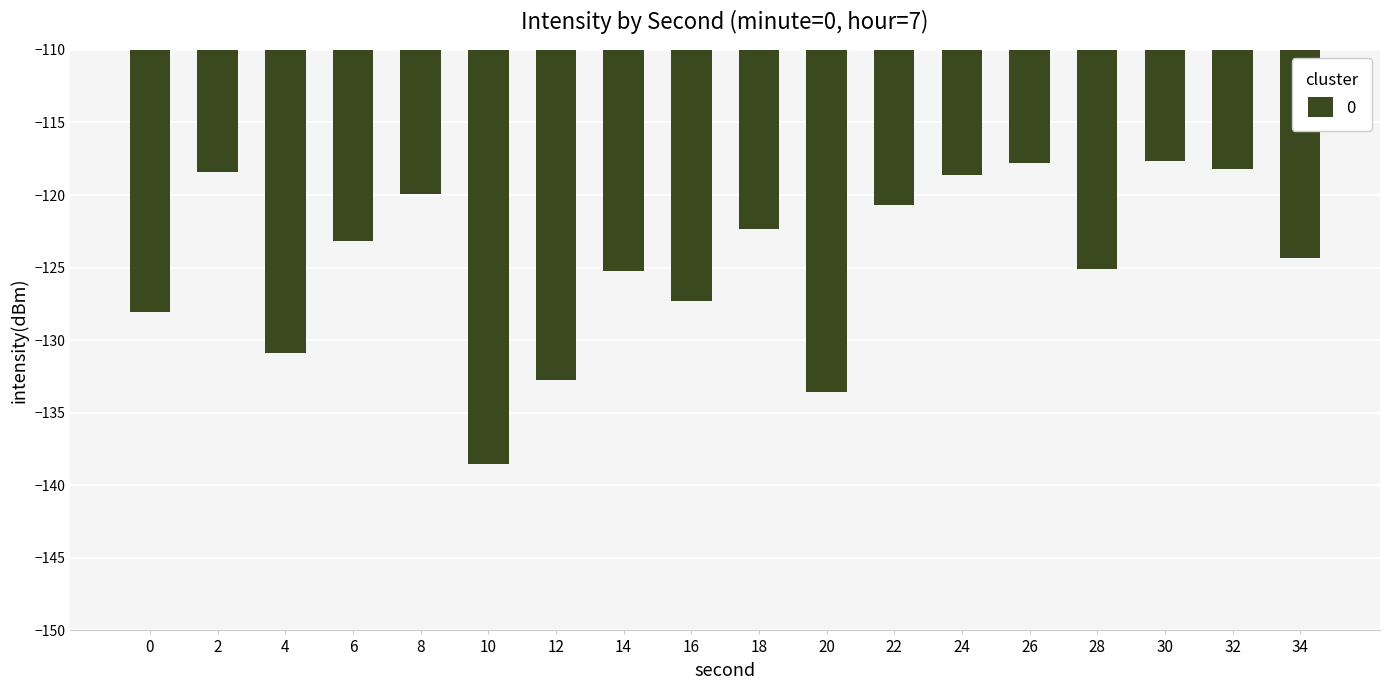

What is the change in value from 0 to 16?

+0.8